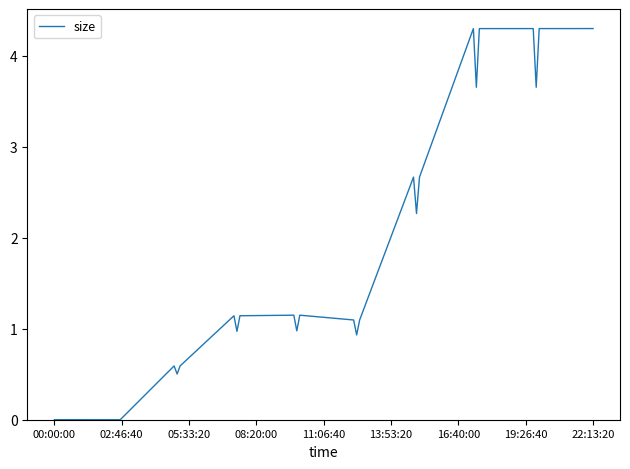

Is this an area chart (filled region under the line)?

No